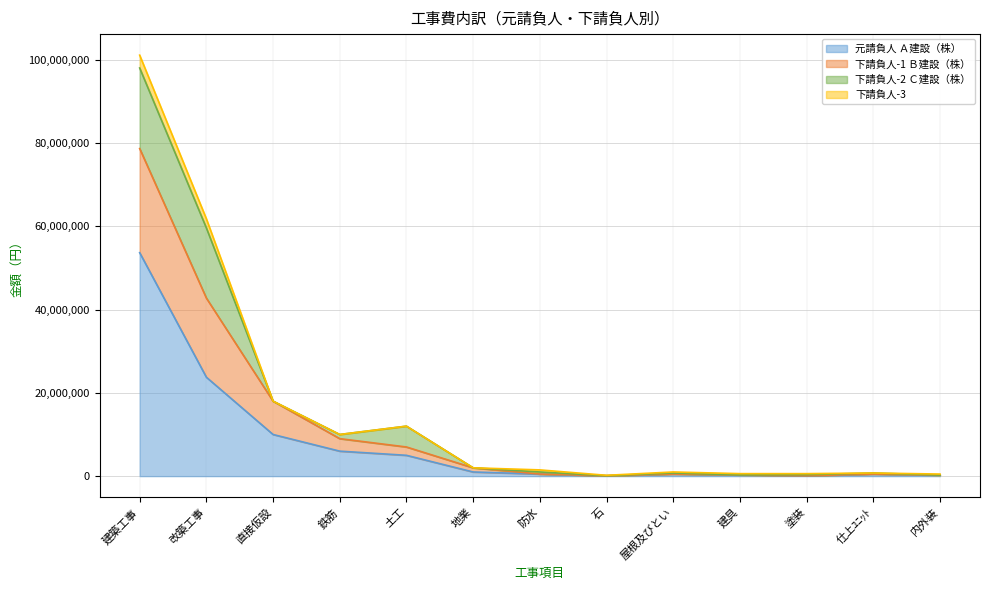

Where is 元請負人 Ａ建設（株） nearest to the value 26875000?

改築工事